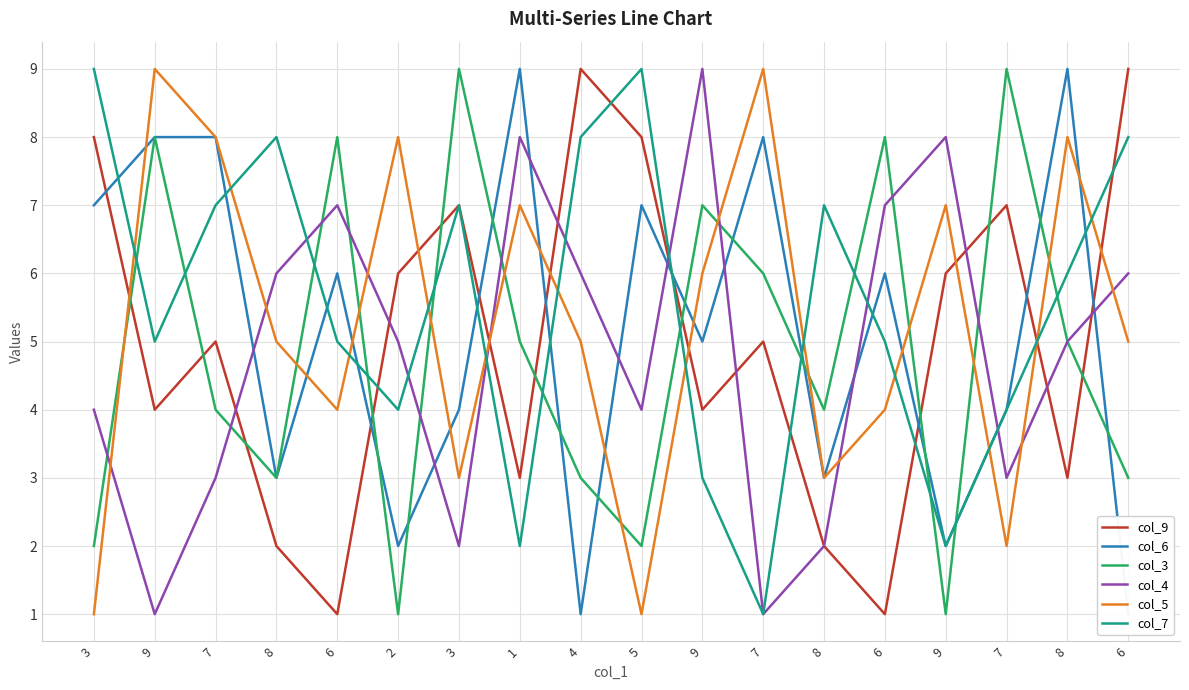

Where is col_4 nearest to the value 5?

2